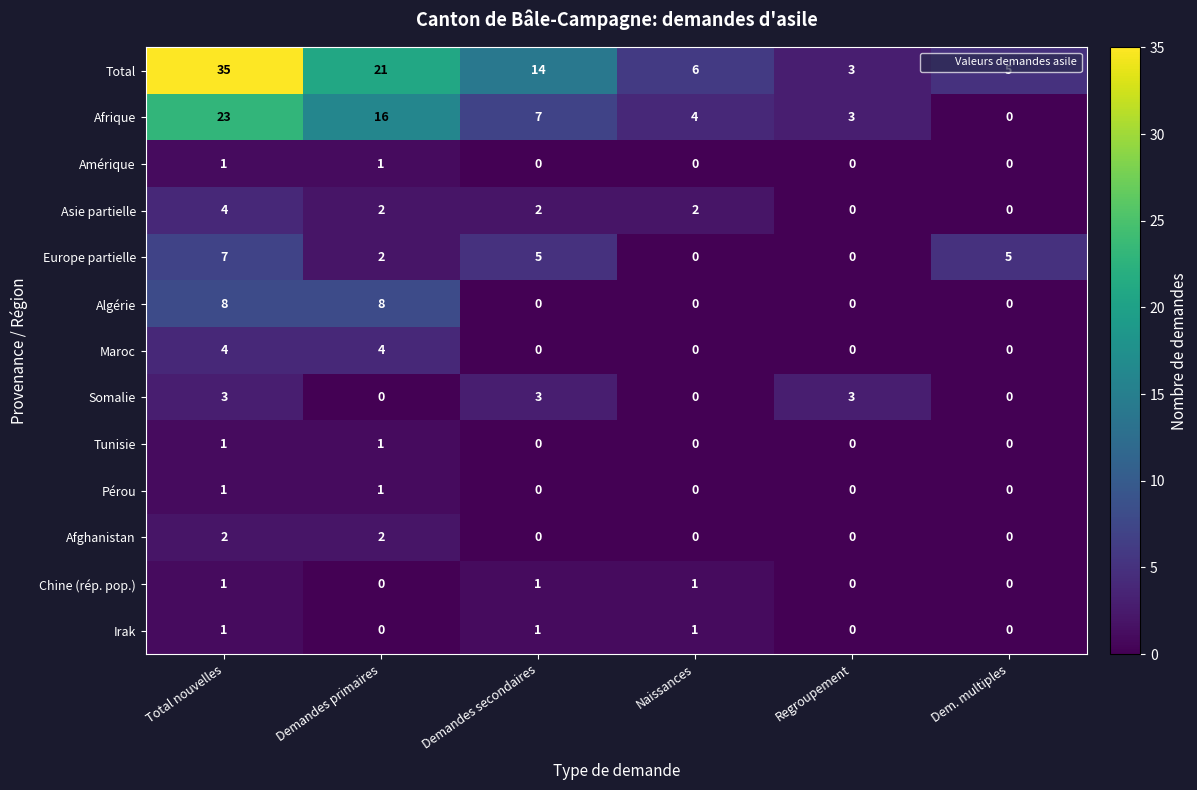

What is the difference between the highest and lowest values at Naissances?

6